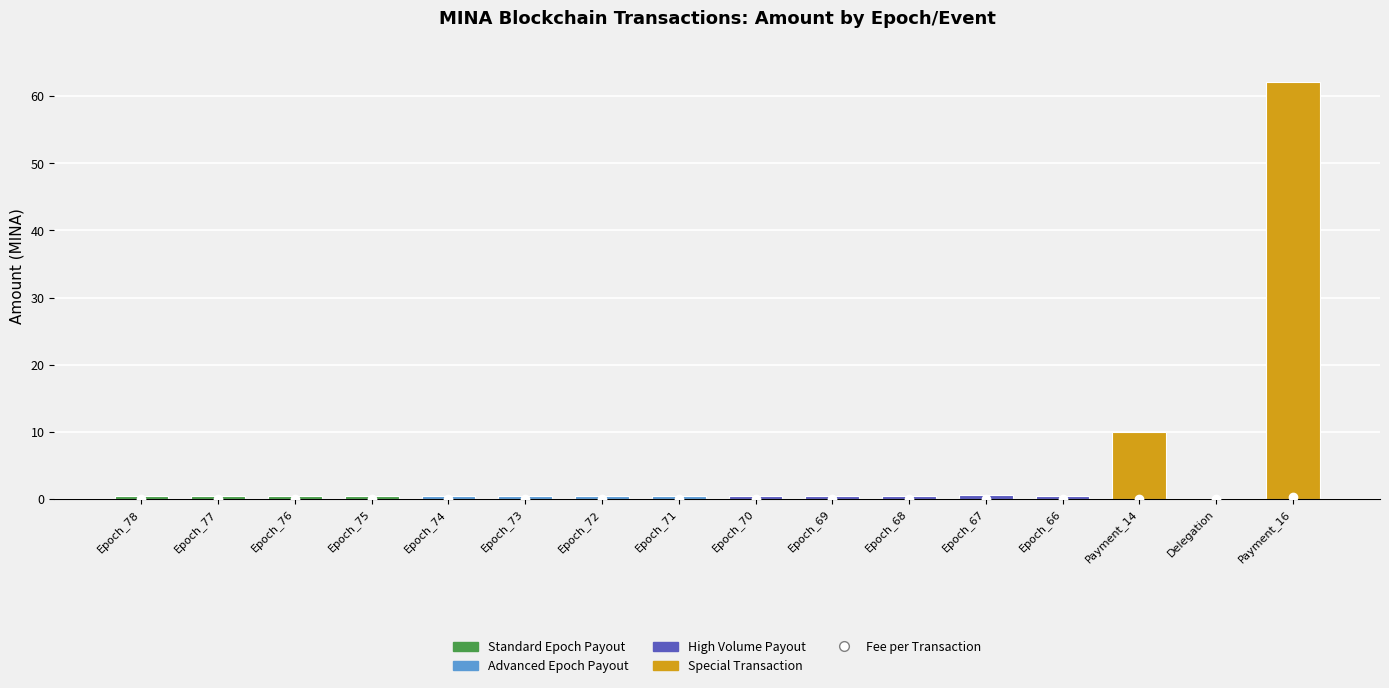

At which label is the value closest to 31?

Payment_14